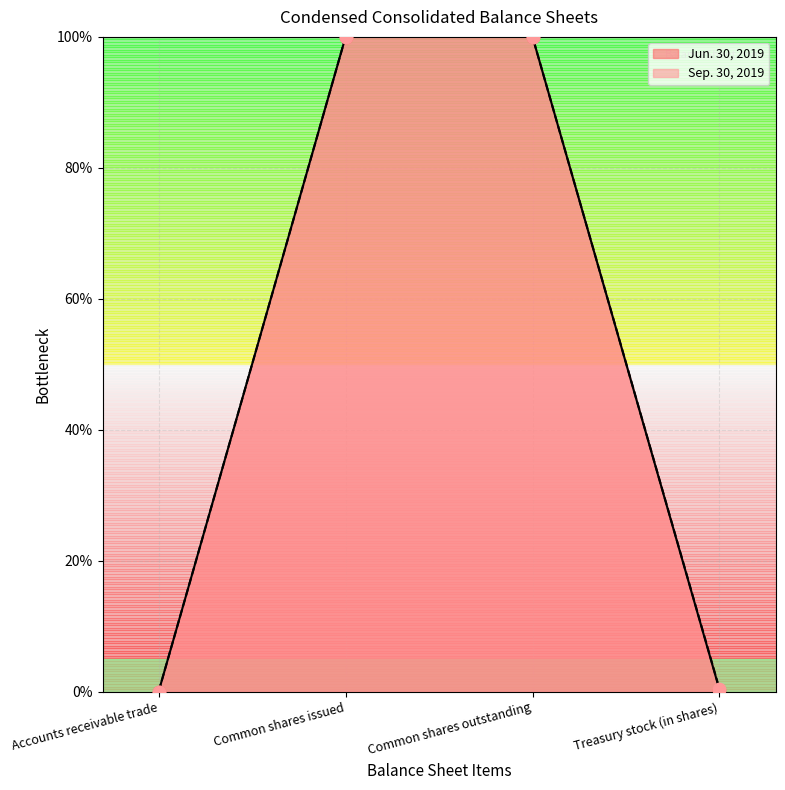

Which series contains the lowest Y value?

Sep. 30, 2019